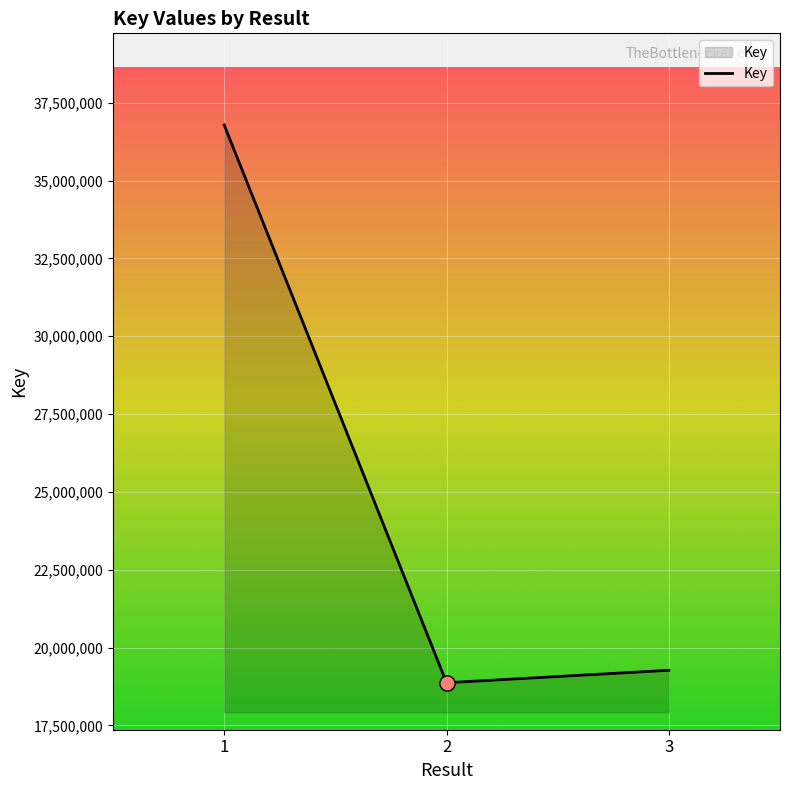

What is the ratio of the value at 2 to the value at 1?

0.5